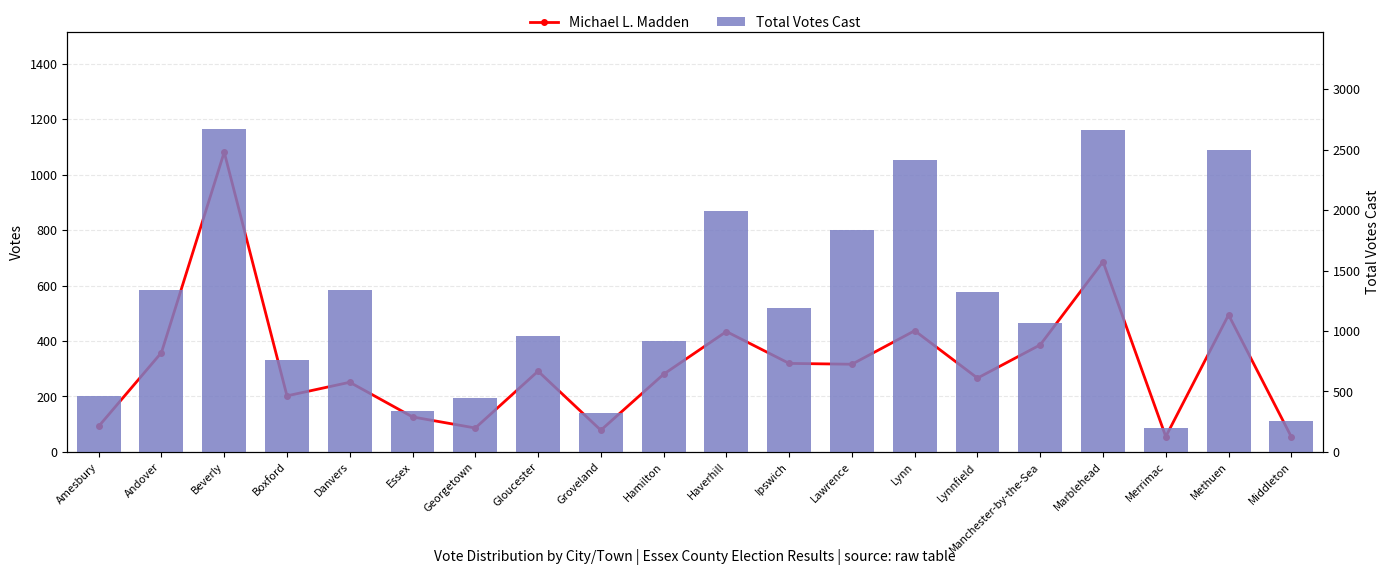

What is the difference between the maximum and minimum values in the Total Votes Cast series?

2474